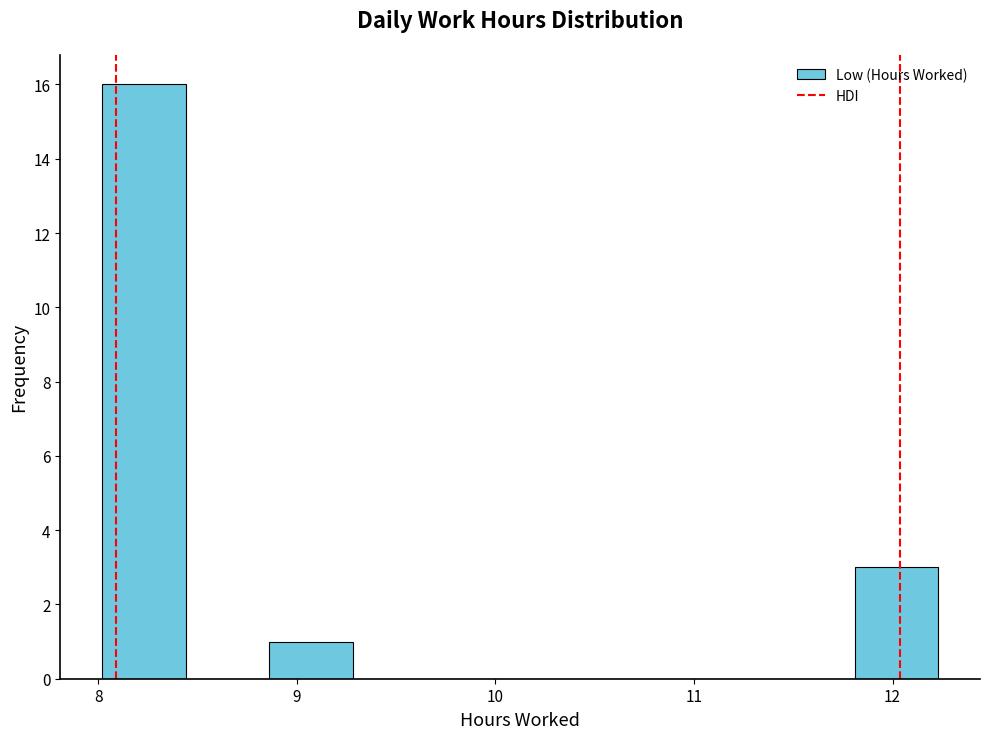

Reading left to right, list every bar in this chart as the range it spans on the x-axis followed by its height. Neither the bar edges nor the heights are printed on the chart, so give them approximately, as read against the axes.

8.0 to 8.4: 16
8.4 to 8.9: 0
8.9 to 9.3: 1
9.3 to 9.7: 0
9.7 to 10.1: 0
10.1 to 10.5: 0
10.5 to 11.0: 0
11.0 to 11.4: 0
11.4 to 11.8: 0
11.8 to 12.2: 3